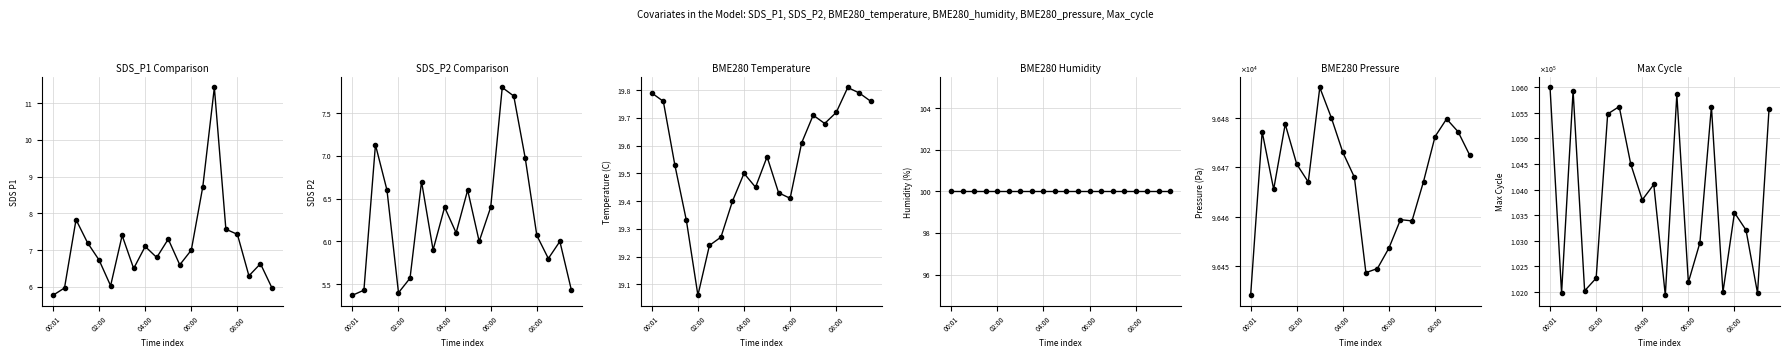

Which has a higher value, 18 or 12?

12